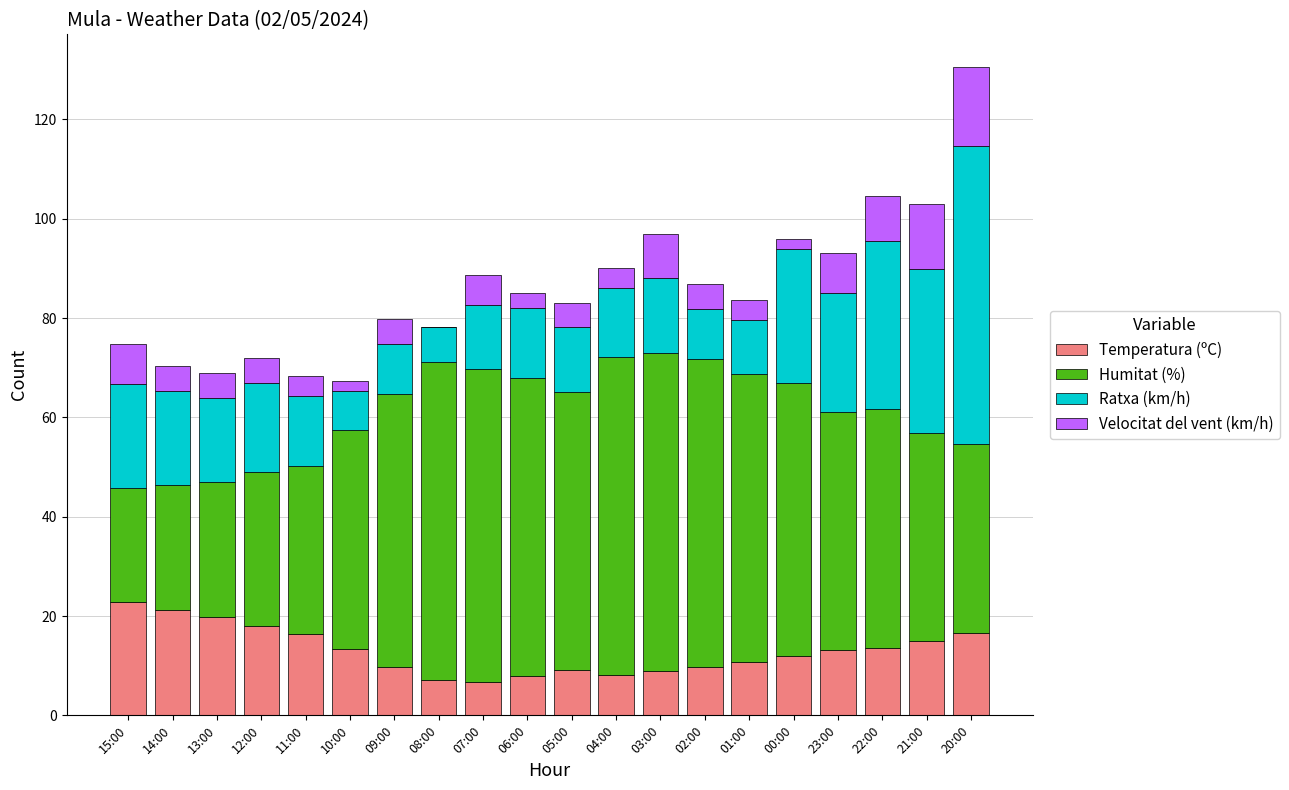

How many data points in Temperatura (ºC) are above 13?

10